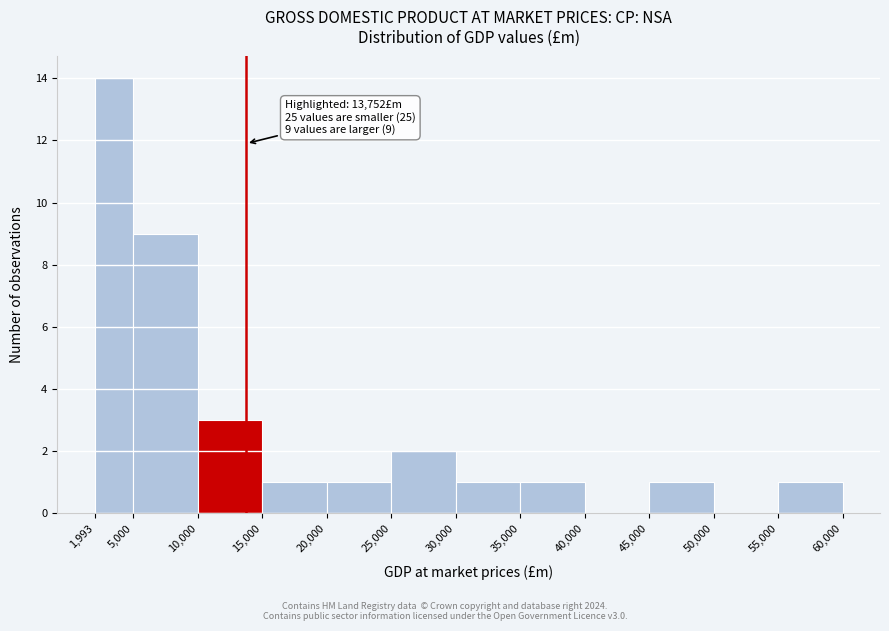

Over which range of the x-axis is the bar tallest?

1,993 to 5,000